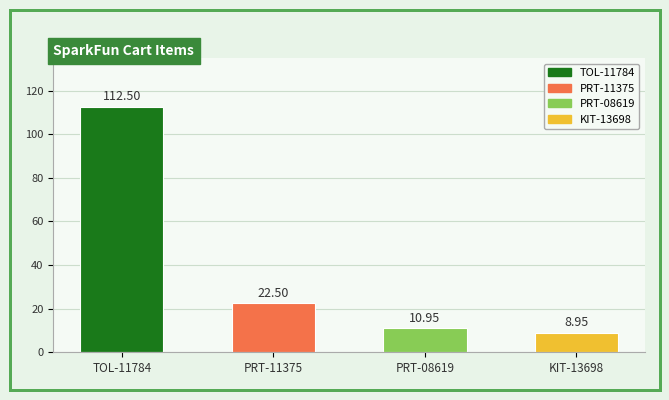

What is the sum of the Total Cost (USD) values at KIT-13698 and PRT-08619?

19.9